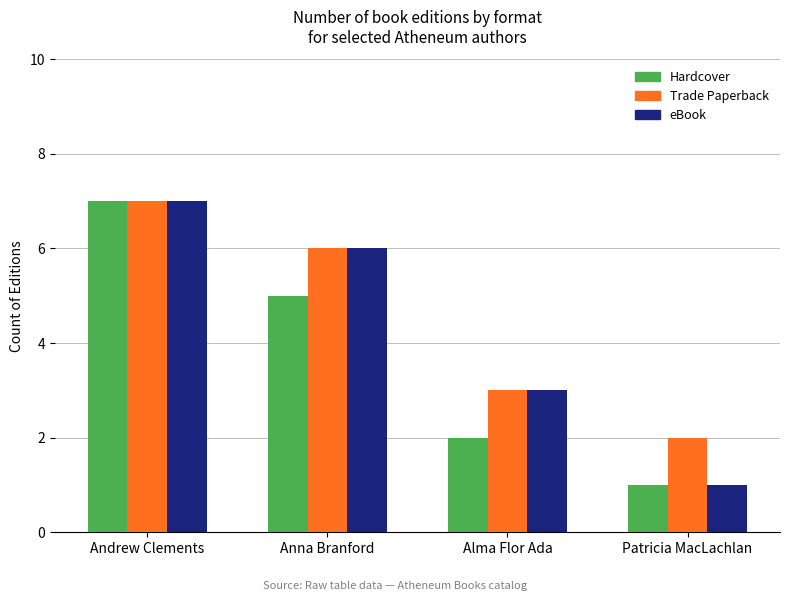

Is the value of Trade Paperback at Patricia MacLachlan greater than the value of Hardcover at Andrew Clements?

No